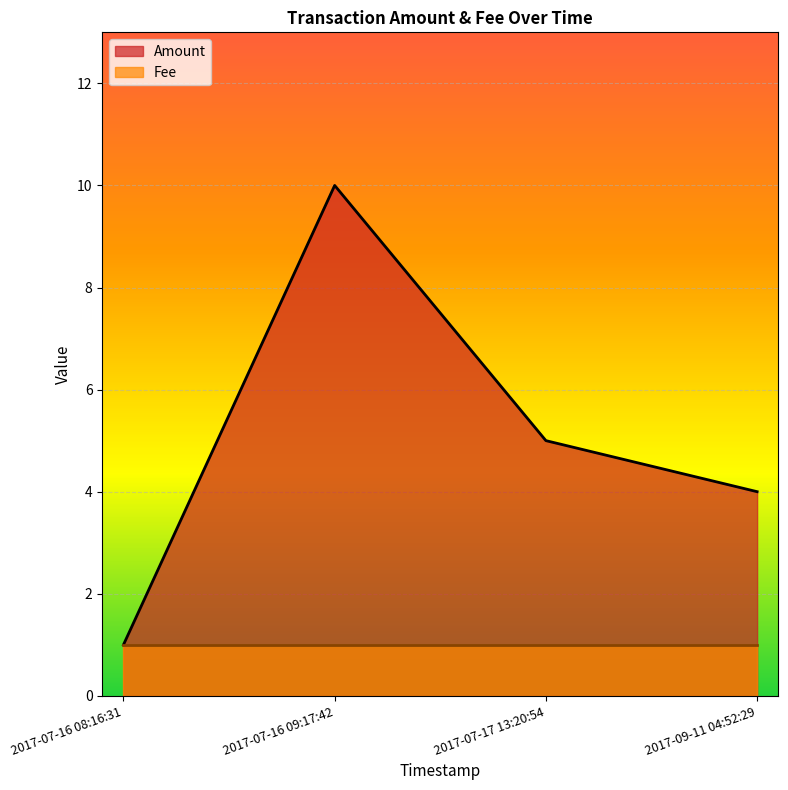

True or false: Amount and Fee cross at least once.

False